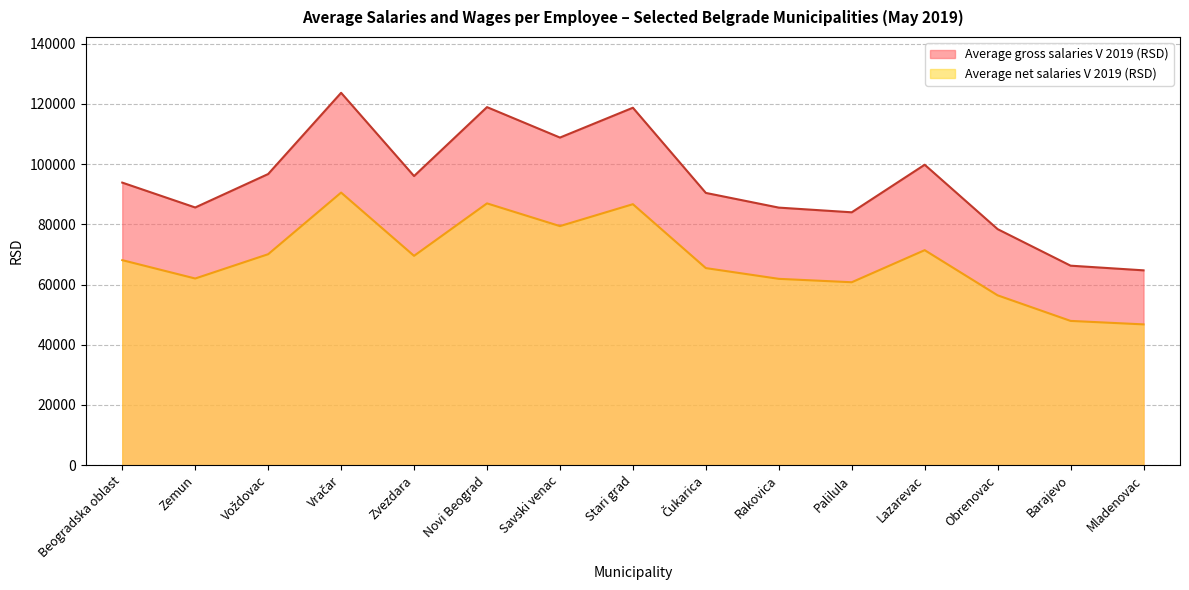

Between Zemun and Obrenovac, which series saw the biggest shift?

Average gross salaries V 2019 (RSD)